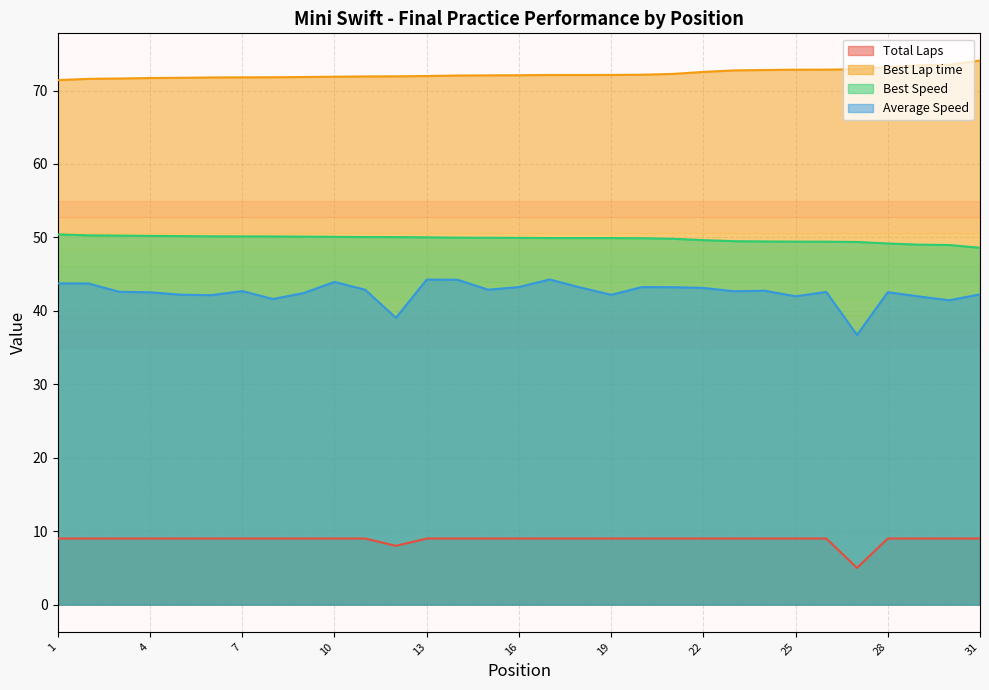

True or false: Average Speed has a value of 14.7 at 16.

False